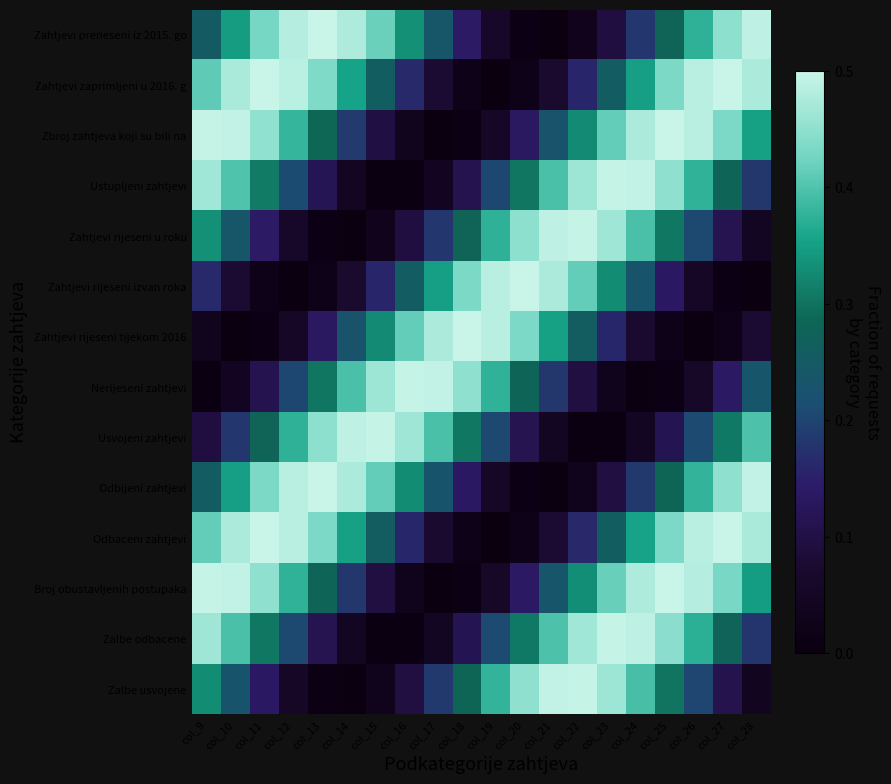

What is the difference between the highest and lowest values at col_12?

0.5